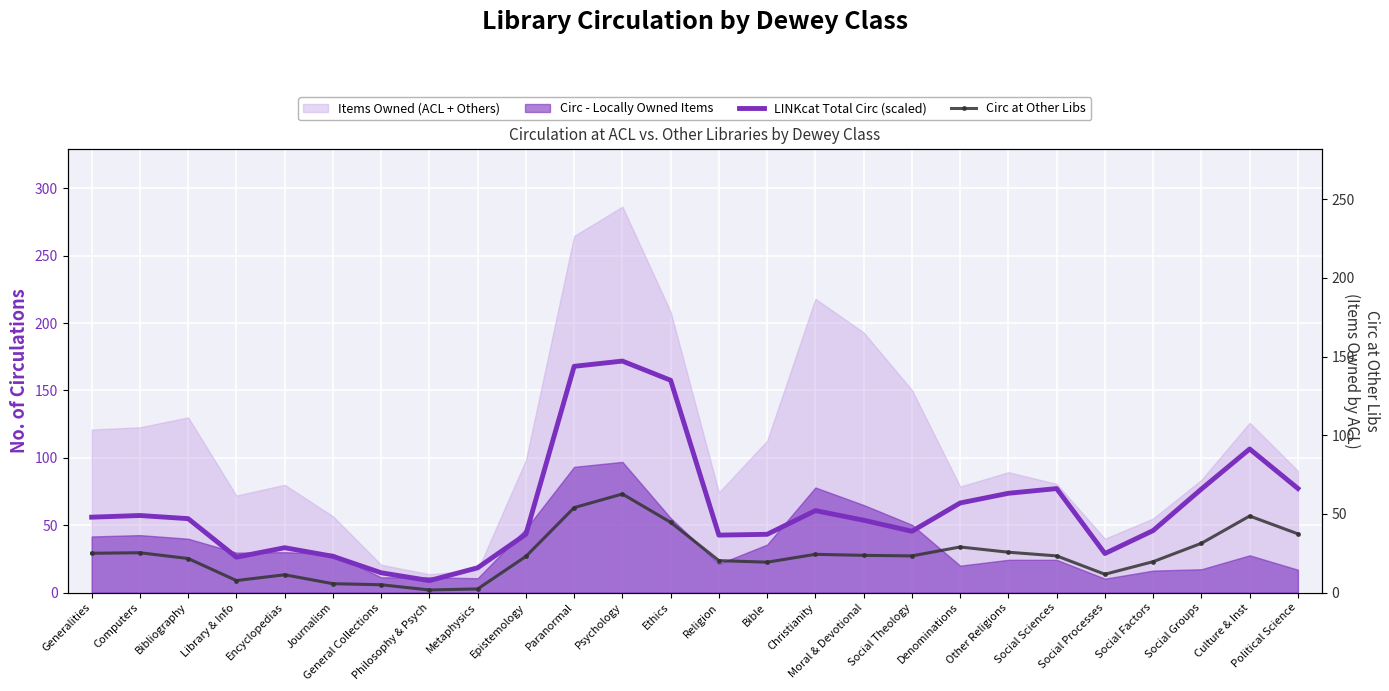

True or false: Circ at Other Libs and LINKcat Total Circ (scaled) cross at least once.

False